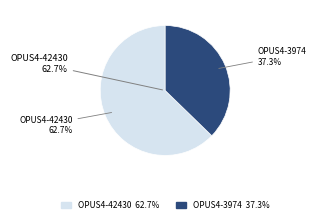

True or false: OPUS4-3974 accounts for 37% of the total.

True